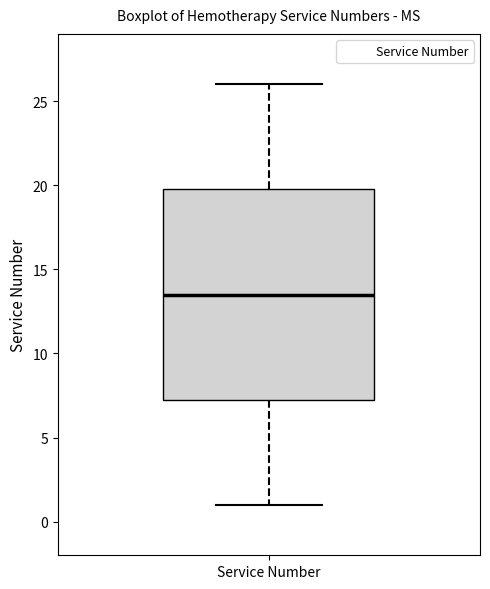

Read this box plot against the y-axis: the position of the median line, the range covered by the box, and the ends of both whiskers. The values are not printed on the chart, so give them approximately, as read against the axis.

median 13.5, box 7.5 to 20.0, whiskers 1.0 to 26.0